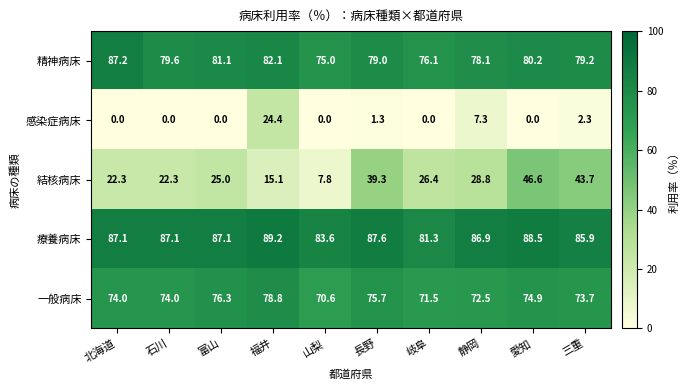

The value of 結核病床 at 山梨 is 10.4. True or false?

False